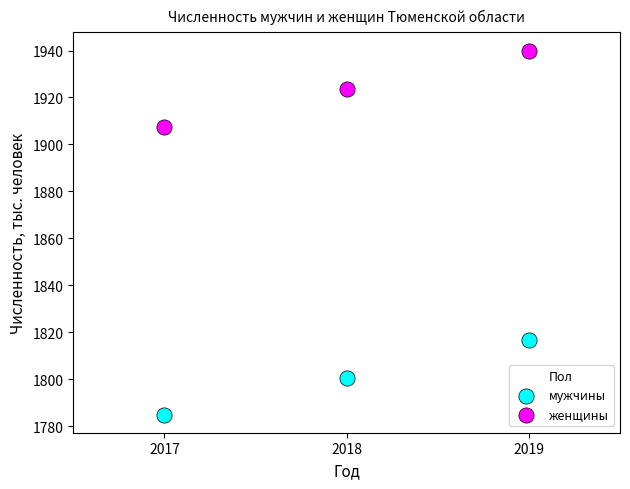

Which series contains the highest Y value?

женщины